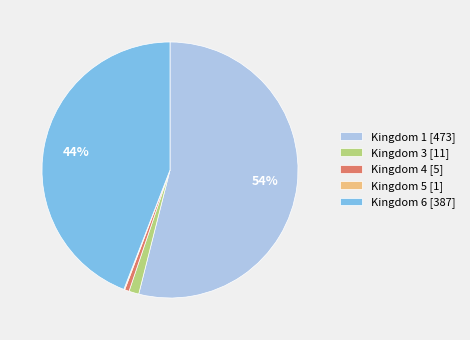

Is it true that Kingdom 1 [473] is 54% of the pie?

True